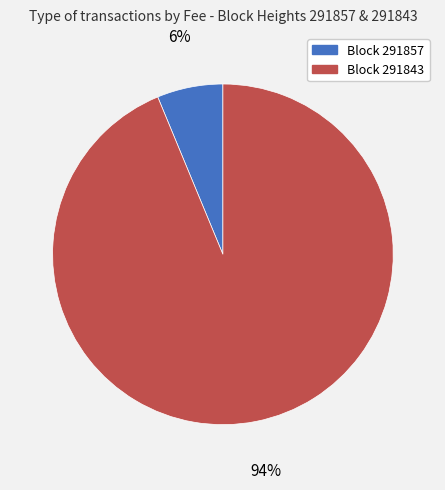

To the nearest percent, what portion does Block 291857 represent?

6%